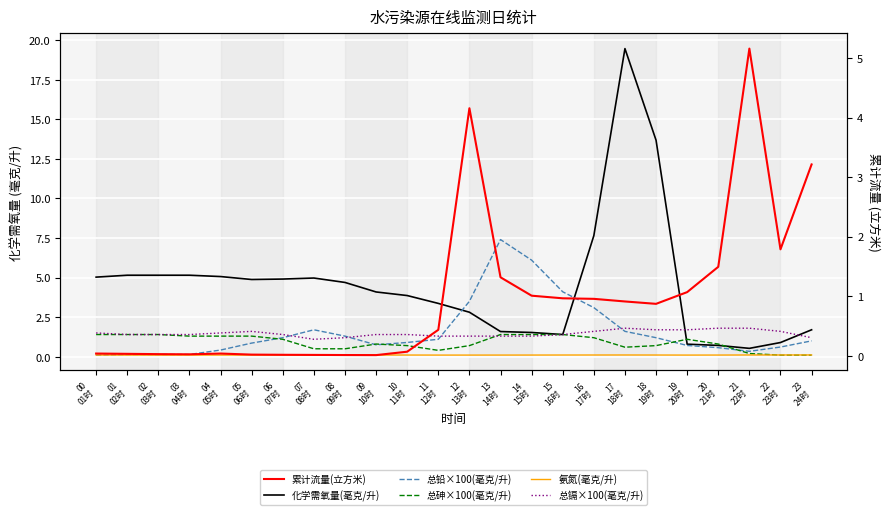

What is the difference between the highest and lowest values at 21
22时?

5.0